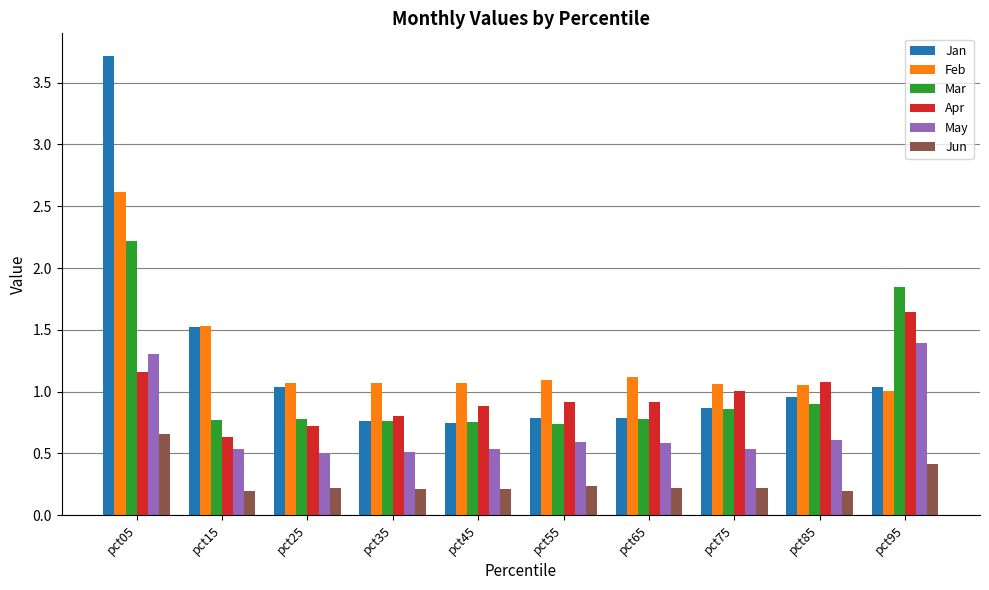

At which label is Jan closest to 2?

pct15